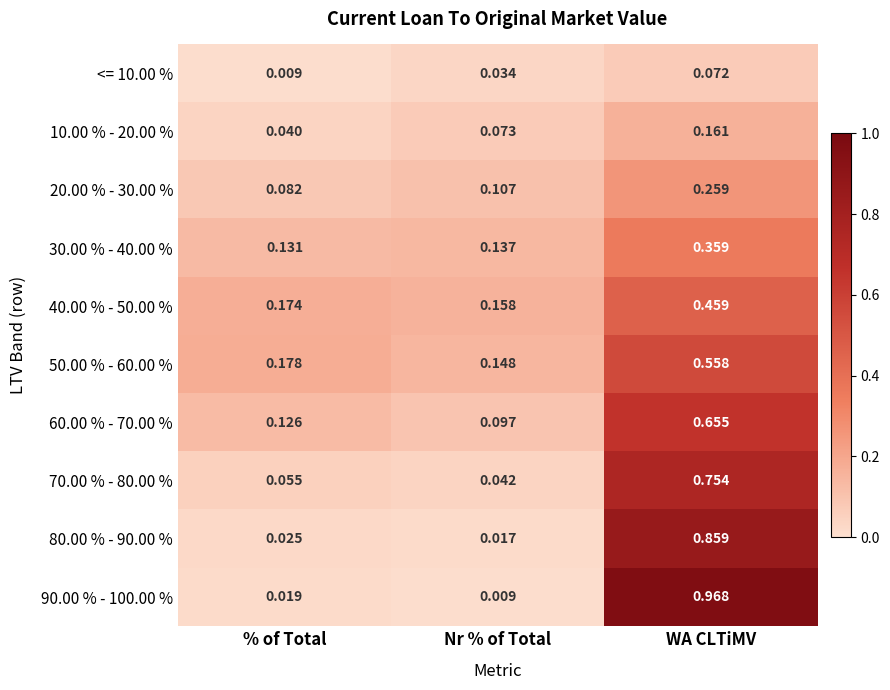

At which label does 70.00 % - 80.00 % reach its minimum?

Nr % of Total